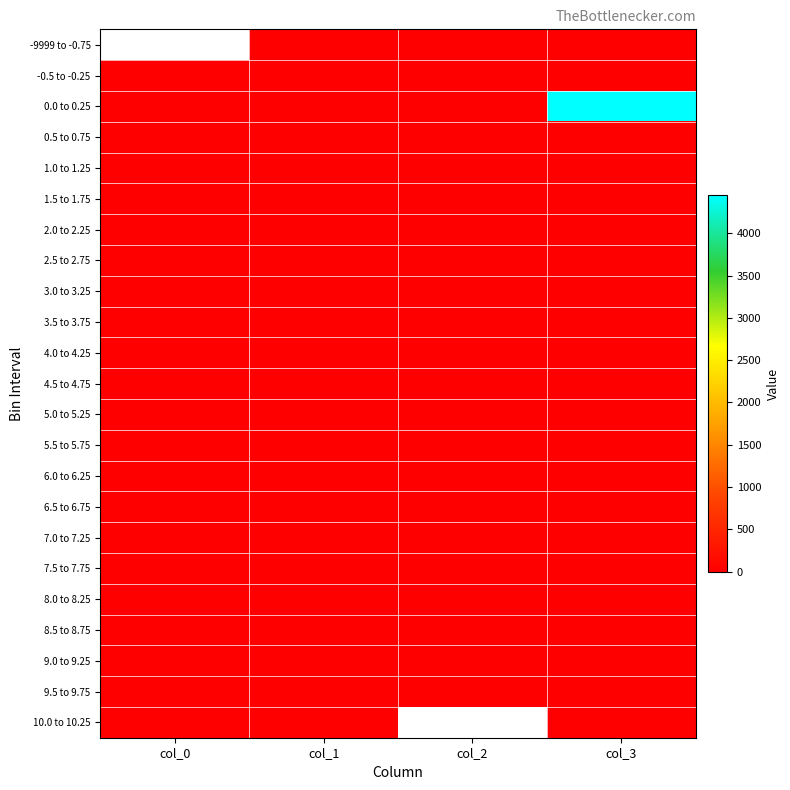

Rank the series at col_0 from lowest to highest value.

-9999 to -0.75, -0.5 to -0.25, 0.0 to 0.25, 0.5 to 0.75, 1.0 to 1.25, 1.5 to 1.75, 2.0 to 2.25, 2.5 to 2.75, 3.0 to 3.25, 3.5 to 3.75, 4.0 to 4.25, 4.5 to 4.75, 5.0 to 5.25, 5.5 to 5.75, 6.0 to 6.25, 6.5 to 6.75, 7.0 to 7.25, 7.5 to 7.75, 8.0 to 8.25, 8.5 to 8.75, 9.0 to 9.25, 9.5 to 9.75, 10.0 to 10.25